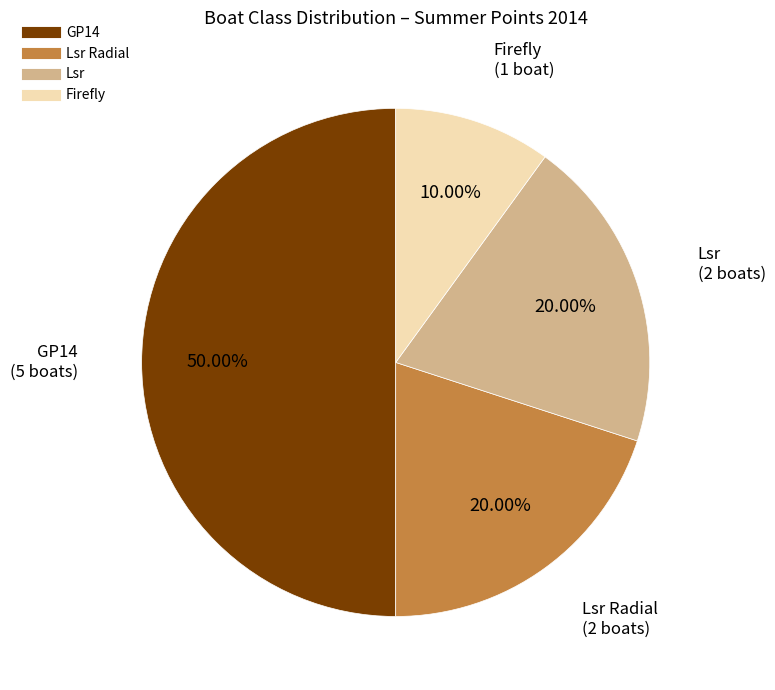

Count the number of slices in the pie.

4